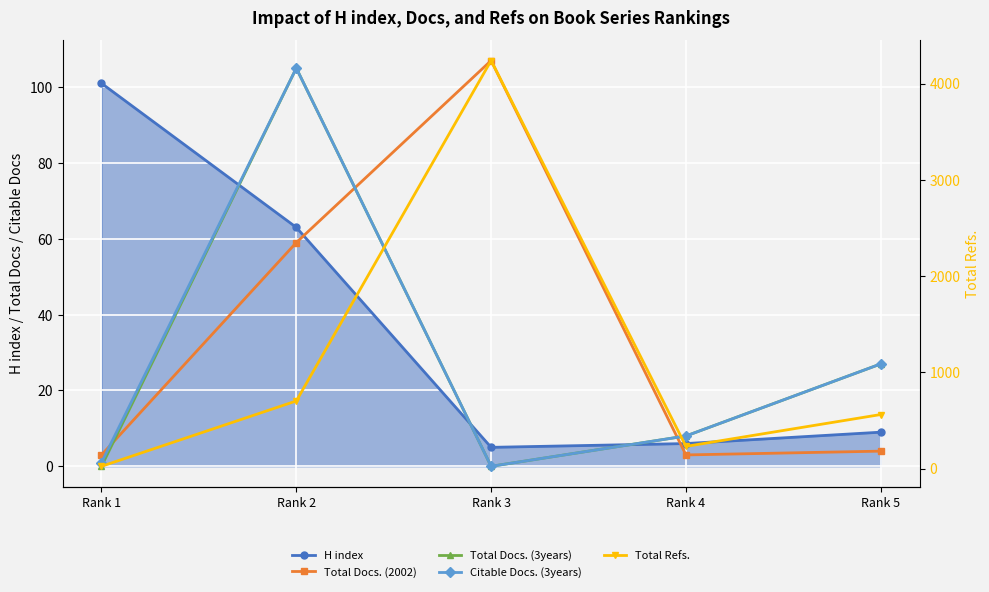

What is the value of the Total Docs. (2002) point at the 5th from the left?

4